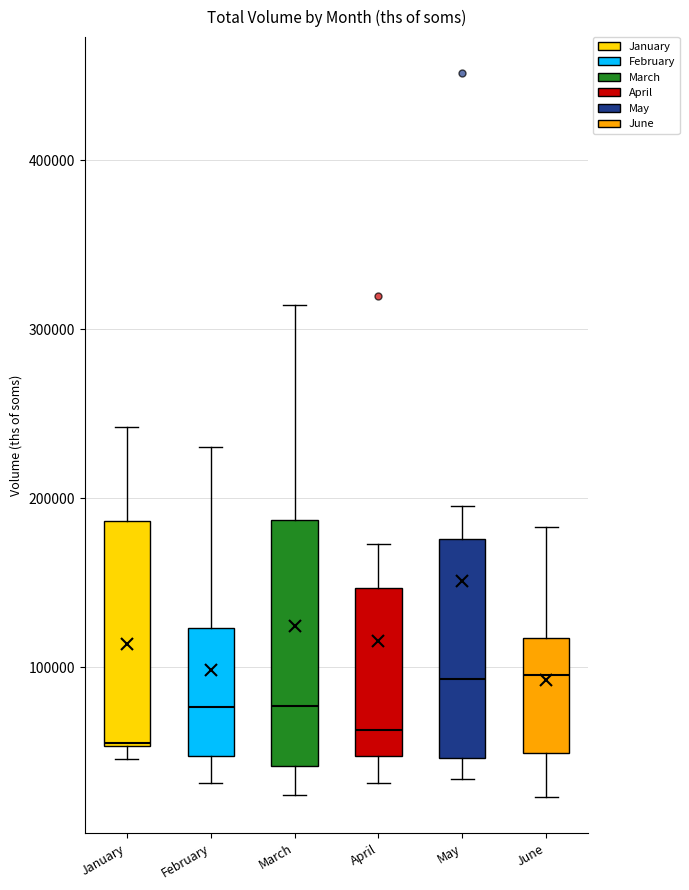

Reading left to right, transcribe this box plot: for each box, give where its median line is, the range the box spans, and where its two whiskers end, as read against the y-axis. The values are not printed on the chart, so give them approximately, as read against the axis.

January: median 60000, box 50000 to 190000, whiskers 50000 (just below the box's lower edge) to 240000
February: median 80000, box 50000 to 120000, whiskers 30000 to 230000
March: median 80000, box 40000 to 190000, whiskers 20000 to 310000
April: median 60000, box 50000 to 150000, whiskers 30000 to 170000
May: median 90000, box 50000 to 180000, whiskers 30000 to 200000
June: median 100000, box 50000 to 120000, whiskers 20000 to 180000